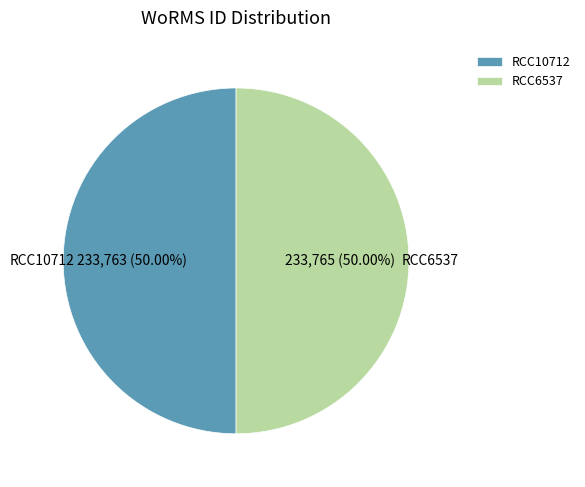

How many segments does this pie chart have?

2